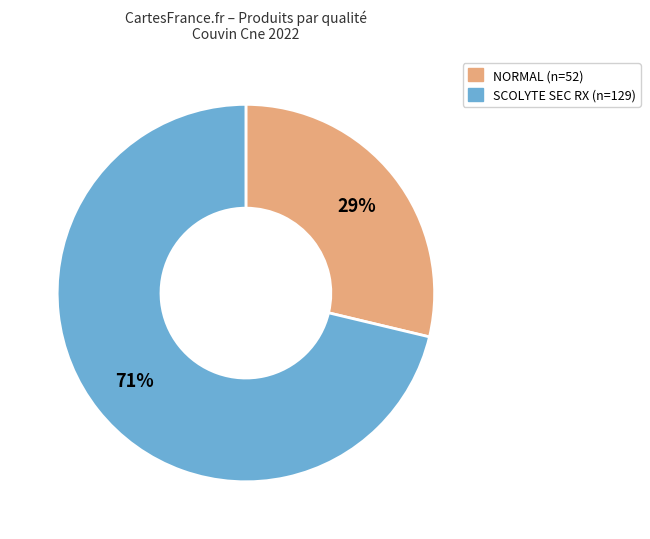

To the nearest percent, what is the average slice percentage?

50%